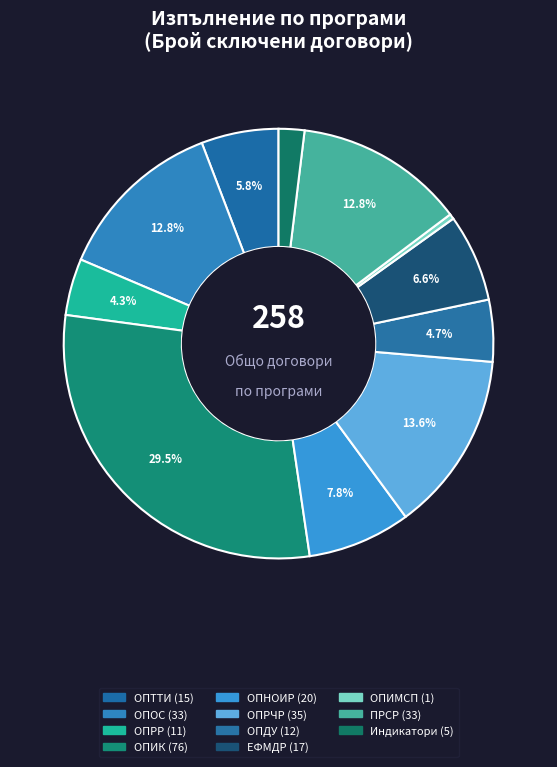

Count the number of slices in the pie.

11